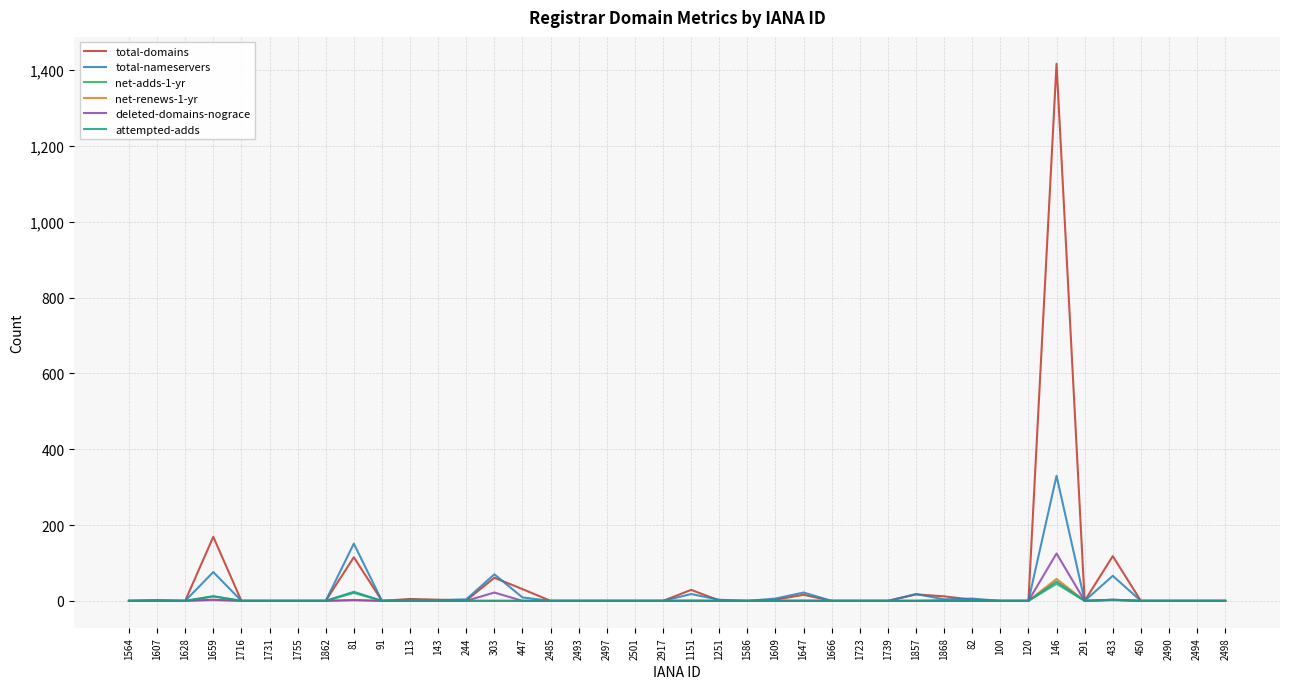

What is the maximum value shown in the chart?

1417